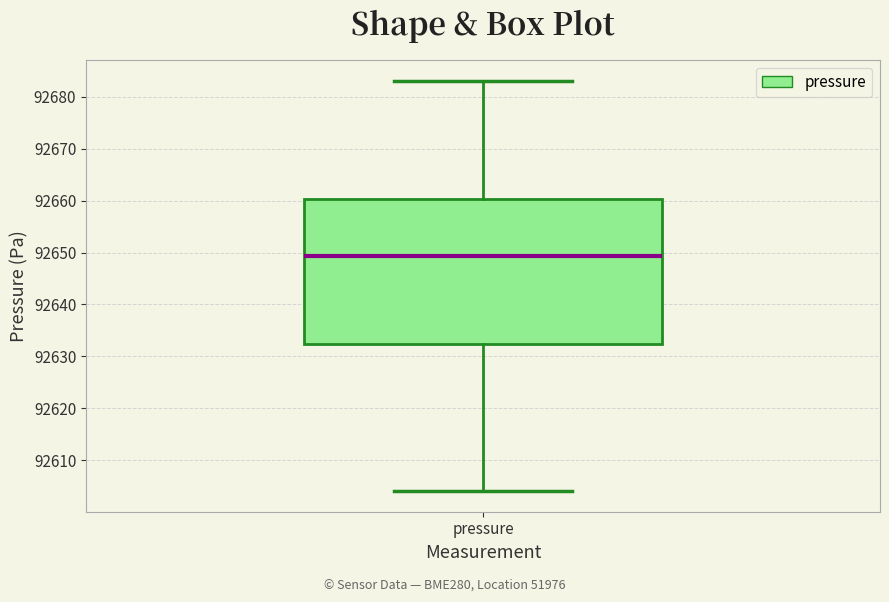

Transcribe this box plot: give where the median line is, the range the box spans, and where the two whiskers end, as read against the y-axis. The values are not printed on the chart, so give them approximately, as read against the axis.

median 92649, box 92632 to 92660, whiskers 92604 to 92683